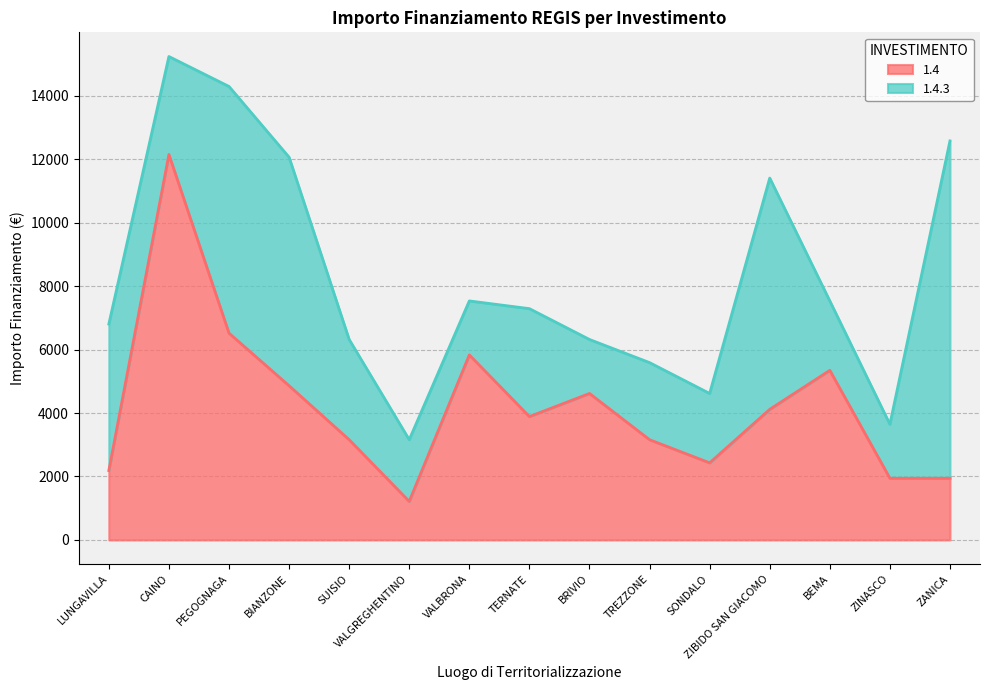

List the labels in order of value, largest first.

CAINO, PEGOGNAGA, VALBRONA, BEMA, BIANZONE, BRIVIO, ZIBIDO SAN GIACOMO, TERNATE, SUISIO, TREZZONE, SONDALO, LUNGAVILLA, ZINASCO, ZANICA, VALGREGHENTINO